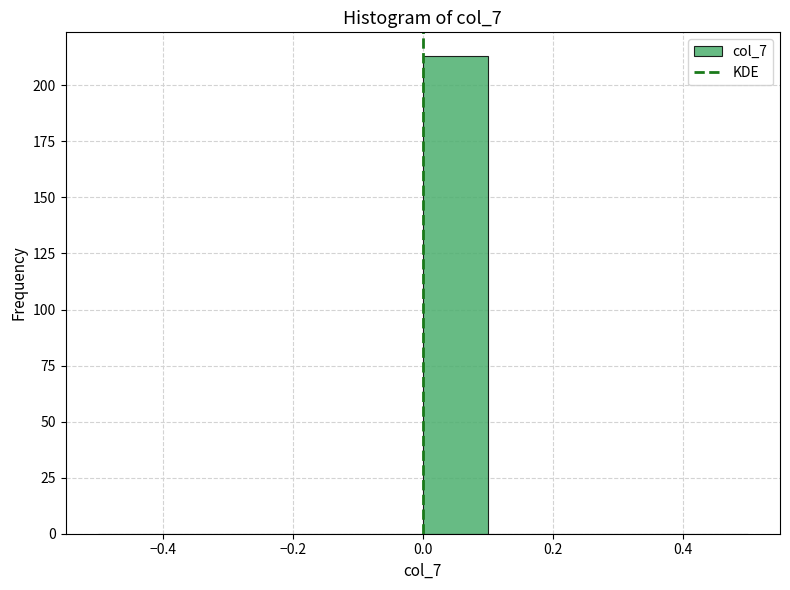

Reading left to right, list every bar in this chart as the range it spans on the x-axis followed by its height. The values are not printed on the chart, so give them approximately, as read against the axis.

-0.5 to -0.4: 0
-0.4 to -0.3: 0
-0.3 to -0.2: 0
-0.2 to -0.1: 0
-0.1 to 0.0: 0
0.0 to 0.1: 215
0.1 to 0.2: 0
0.2 to 0.3: 0
0.3 to 0.4: 0
0.4 to 0.5: 0